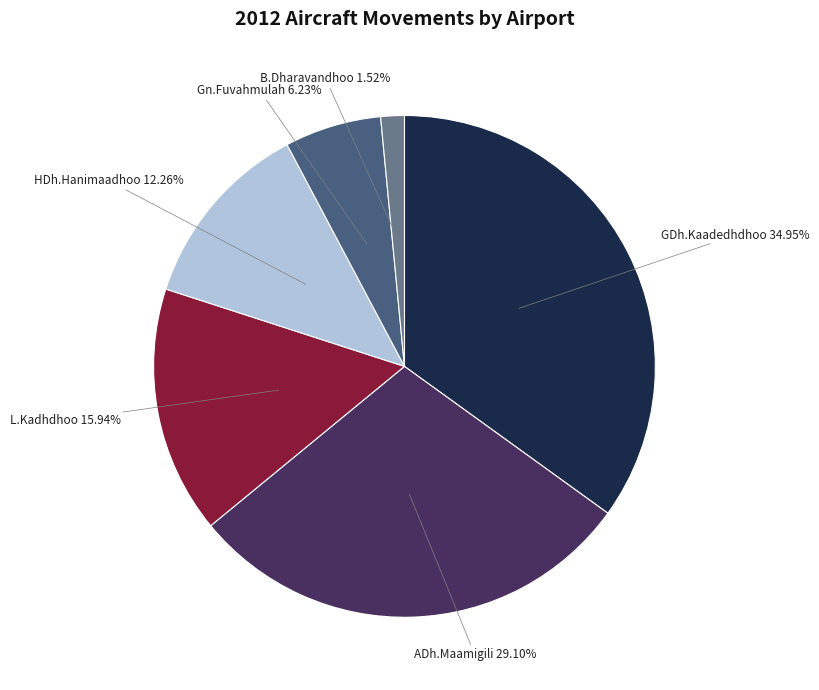

Is it true that ADh.Maamigili is 38% of the pie?

False